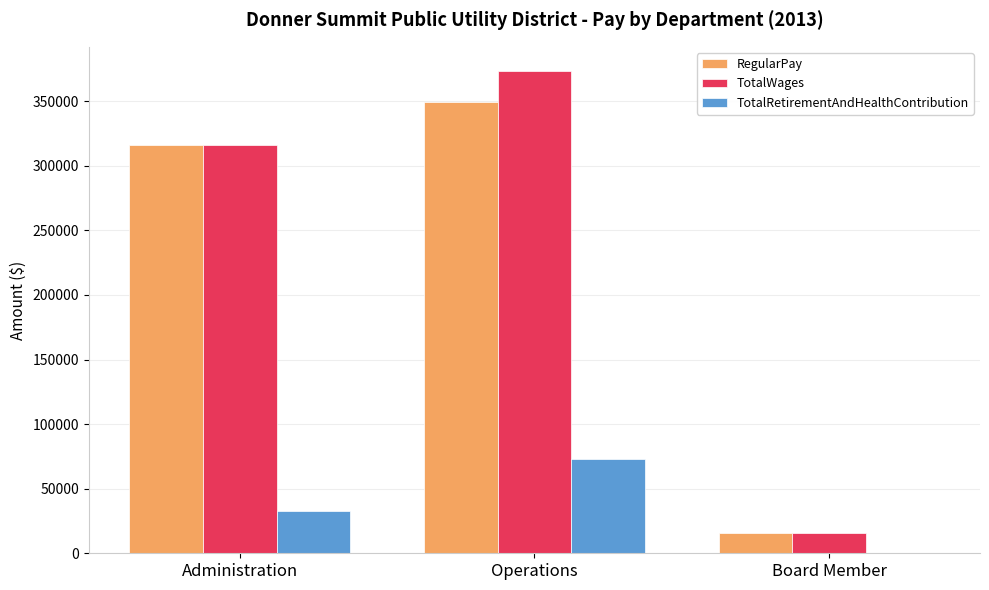

How many data points does each series have?

3